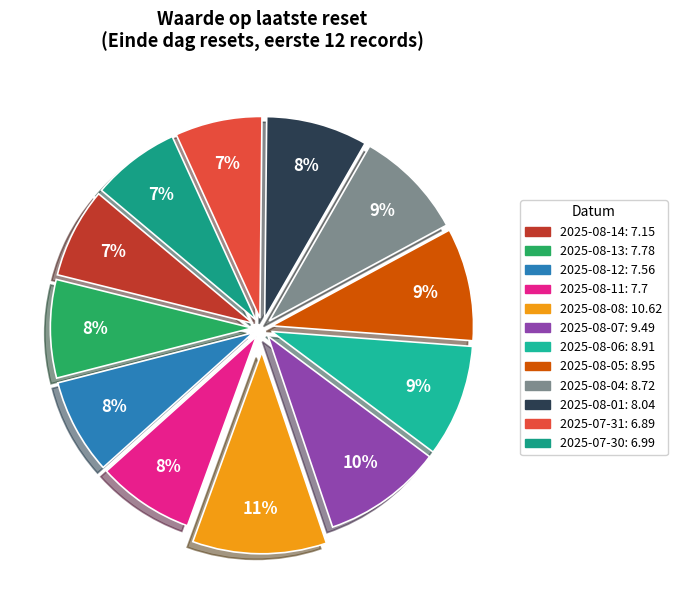

What percentage do 2025-07-30 and 2025-08-13 together represent?

14.9%